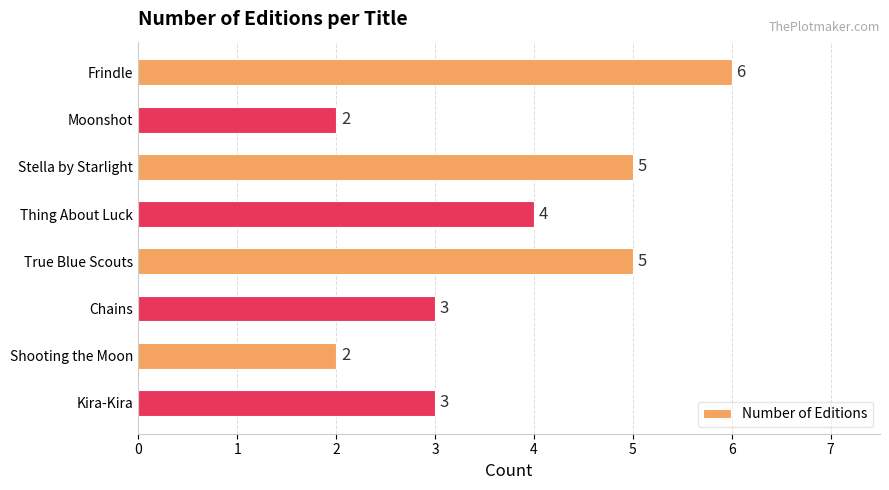

What is the change in value from Frindle to Chains?

-3